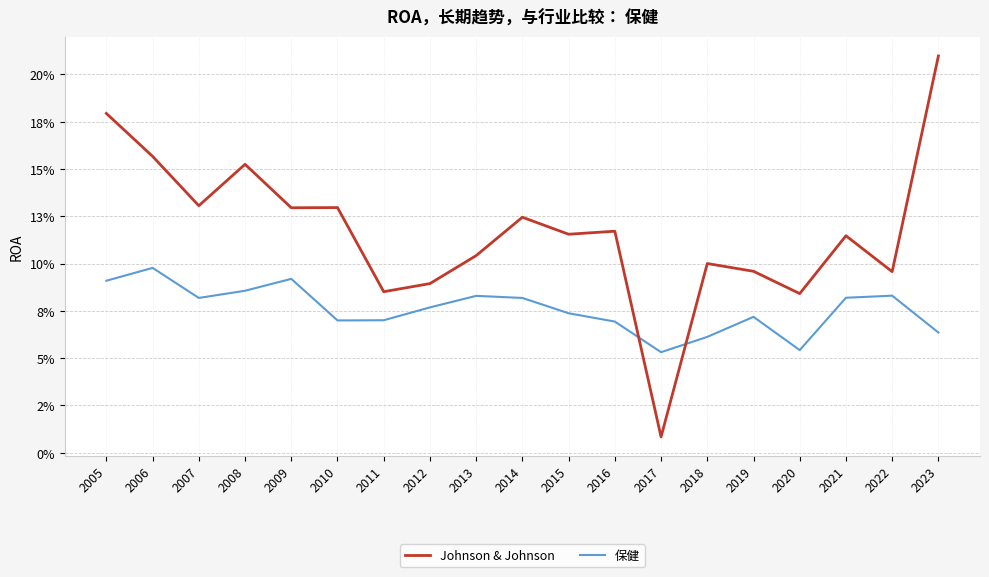

What is the sum of all Johnson & Johnson values?

2.2